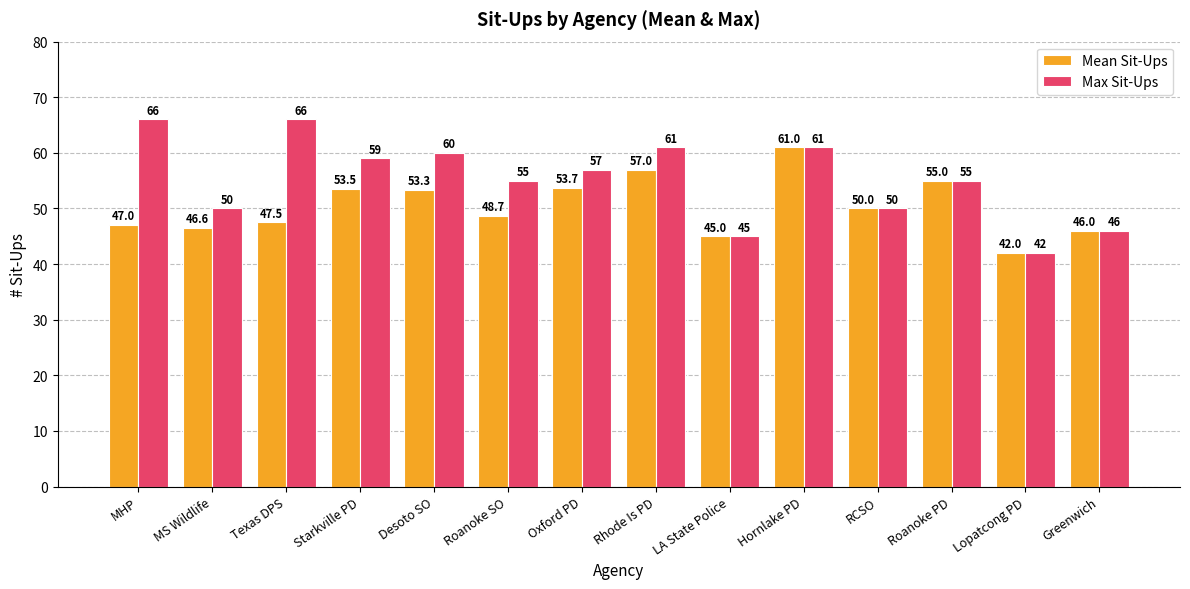

At which category is the sum across all series the highest?

Hornlake PD